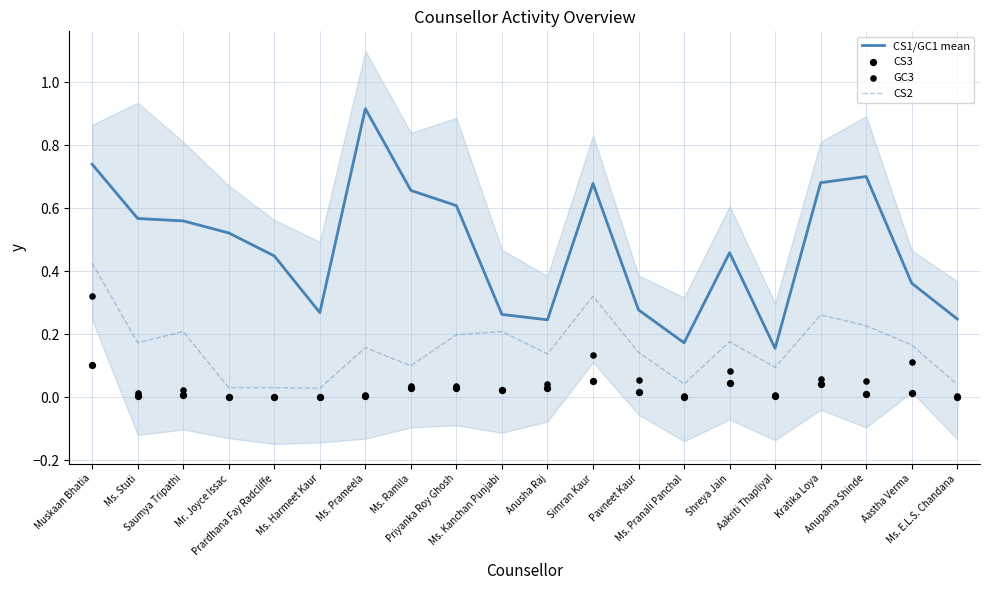

At how many categories does at least one series exceed 0?

20